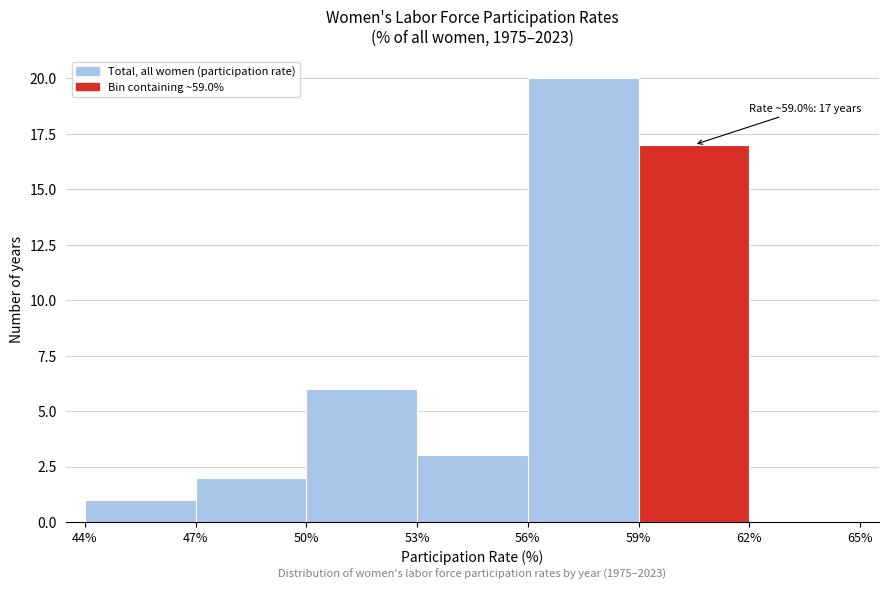

Which range on the x-axis has the tallest bar?

56% to 59%